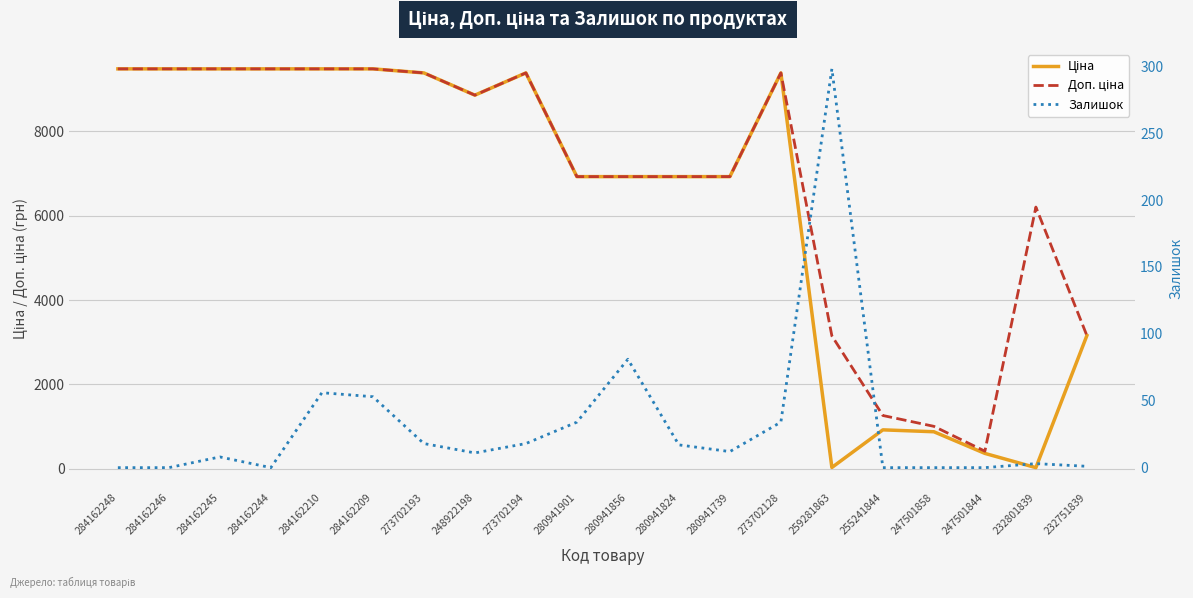

Is it true that Залишок equals 20.5 at 280941739?

False